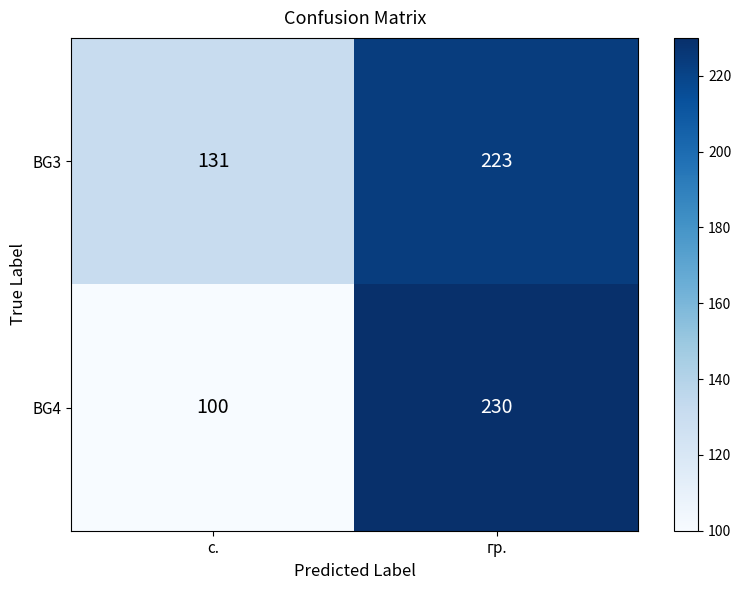

Where is BG4 nearest to the value 165?

с.